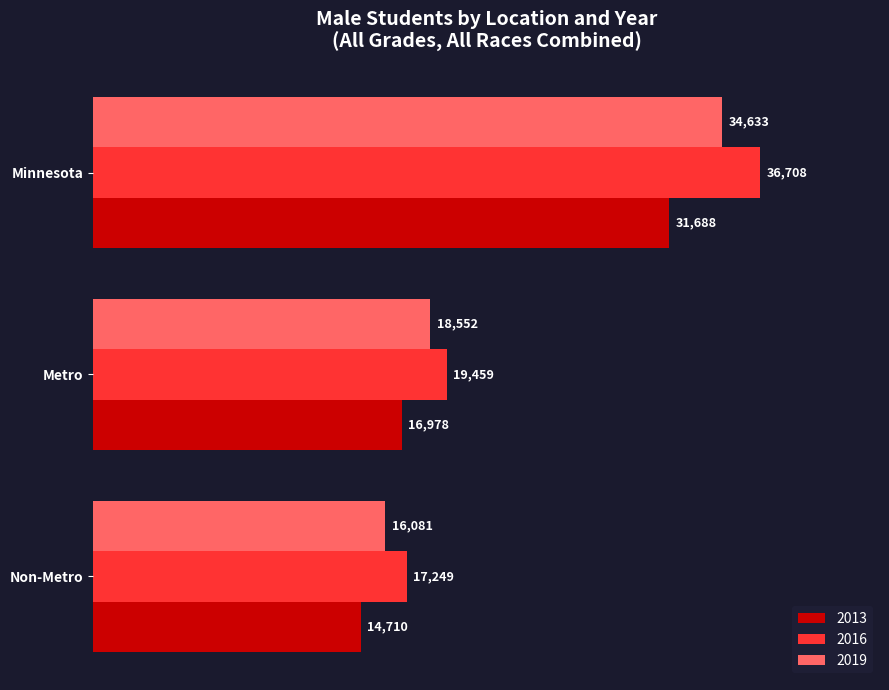

How many categories are shown in the chart?

3